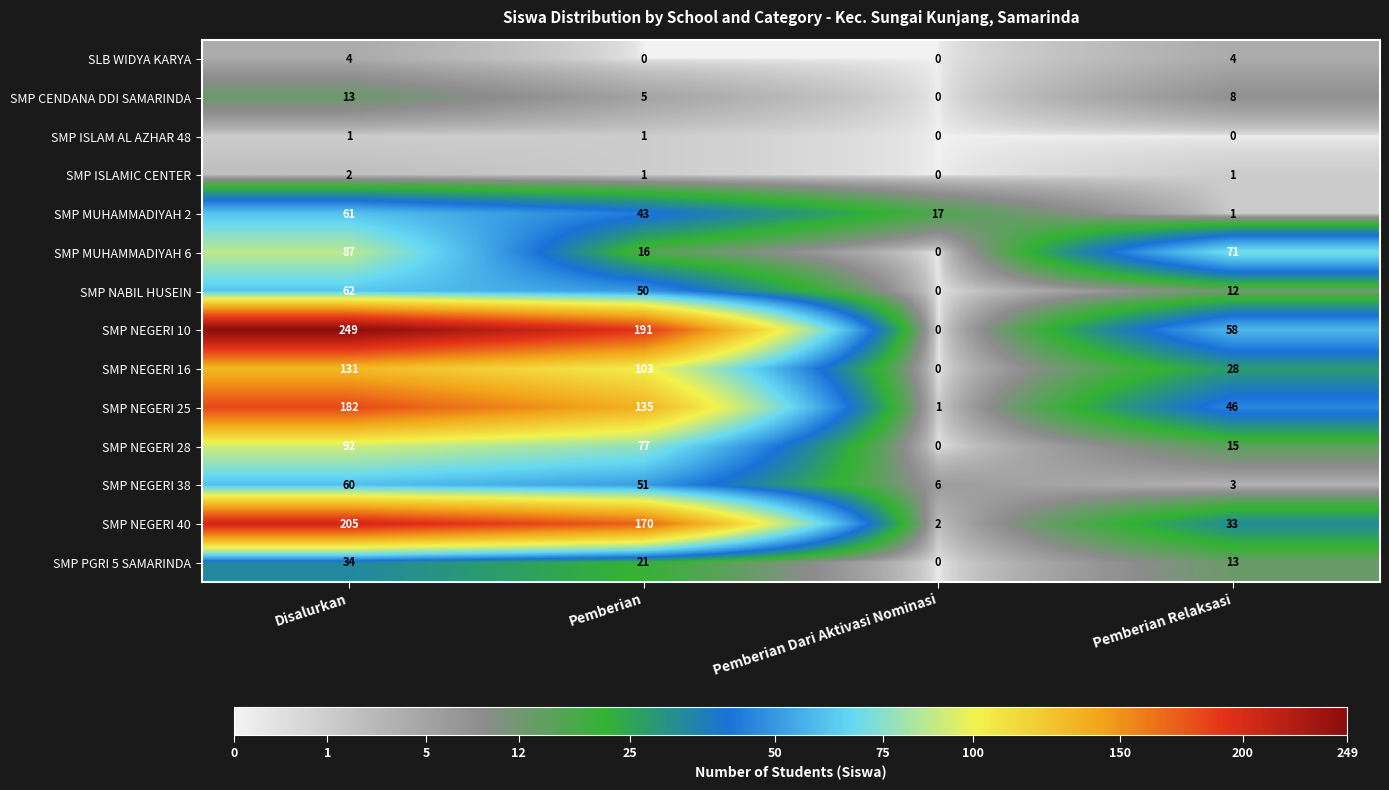

Where does the SMP NEGERI 38 series first go above 51?

Disalurkan